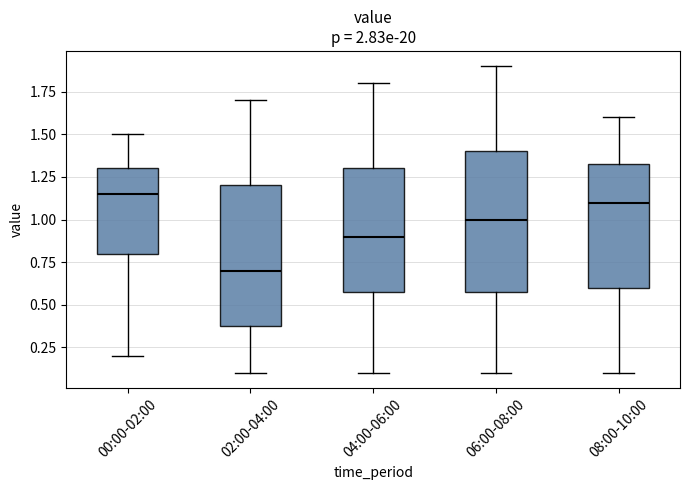

Reading left to right, read every box against the y-axis: the position of its median line, the range the box covers, and the ends of its whiskers. The values are not printed on the chart, so give them approximately, as read against the axis.

00:00-02:00: median 1.15, box 0.80 to 1.30, whiskers 0.20 to 1.50
02:00-04:00: median 0.70, box 0.40 to 1.20, whiskers 0.10 to 1.70
04:00-06:00: median 0.90, box 0.60 to 1.30, whiskers 0.10 to 1.80
06:00-08:00: median 1.00, box 0.60 to 1.40, whiskers 0.10 to 1.90
08:00-10:00: median 1.10, box 0.60 to 1.35, whiskers 0.10 to 1.60